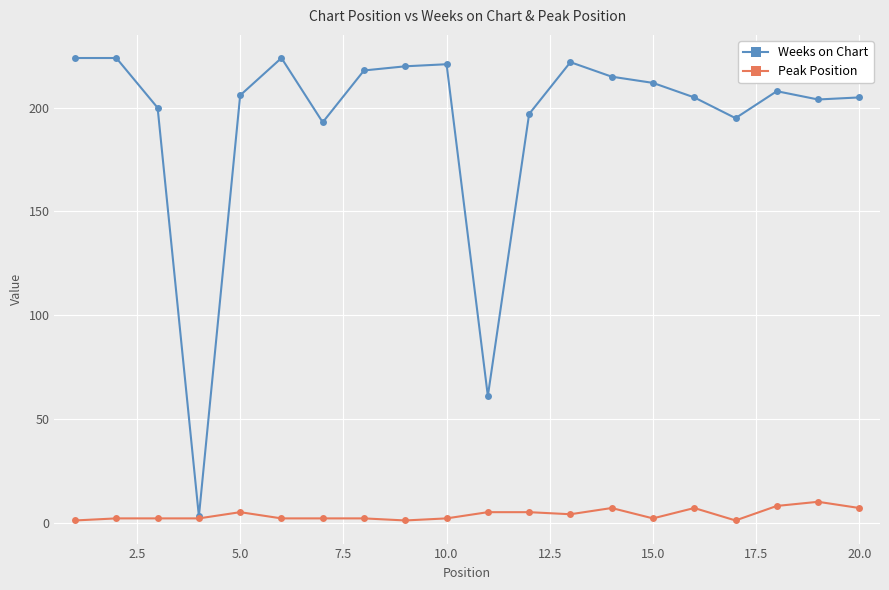

True or false: Peak Position has more than 0 points higher than both neighbors.

True